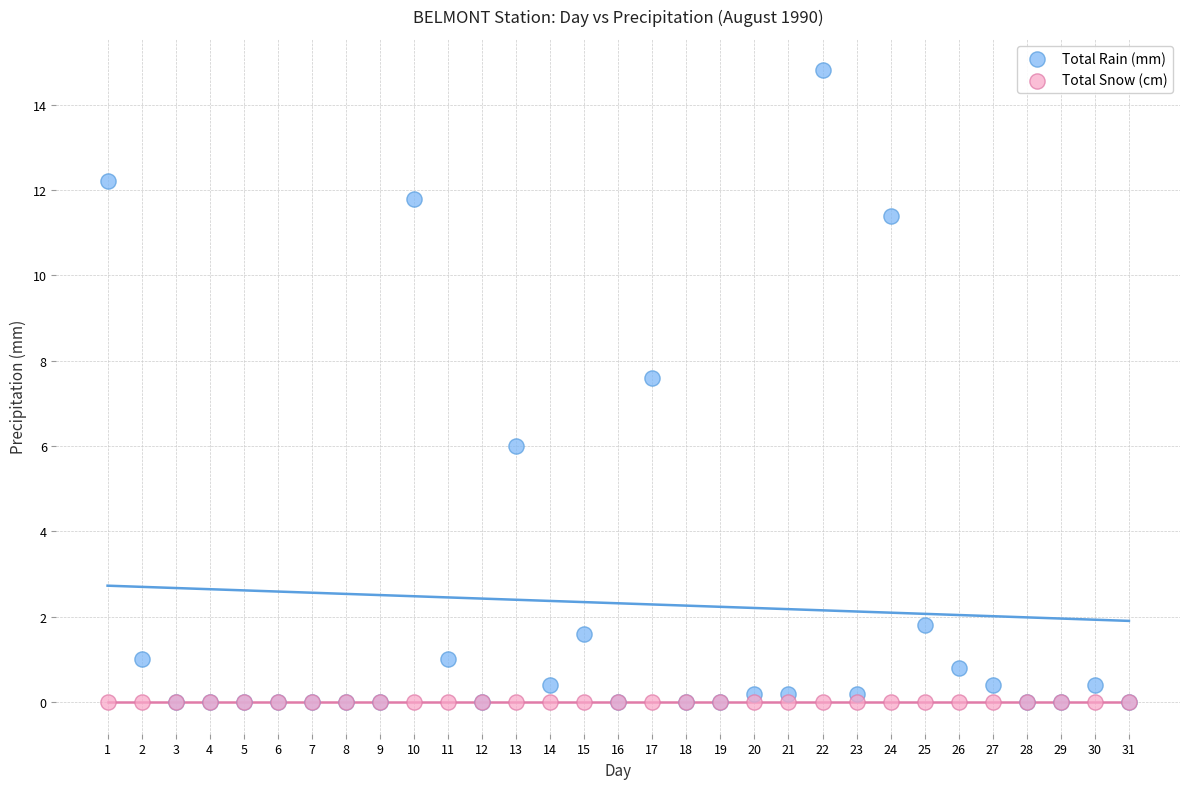

Which series contains the highest Y value?

Total Rain (mm)